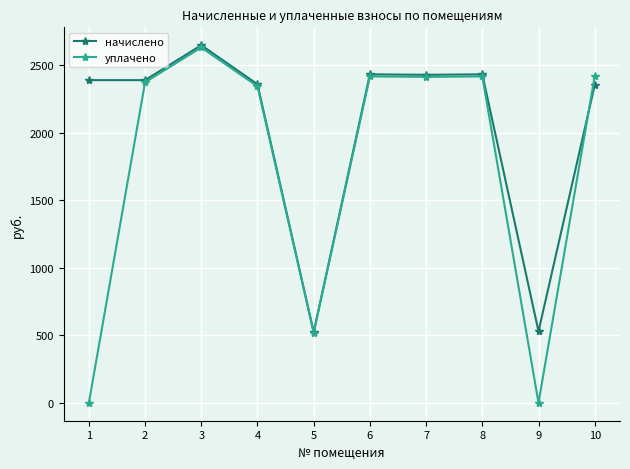

At which category does начислено reach its first local peak?

3